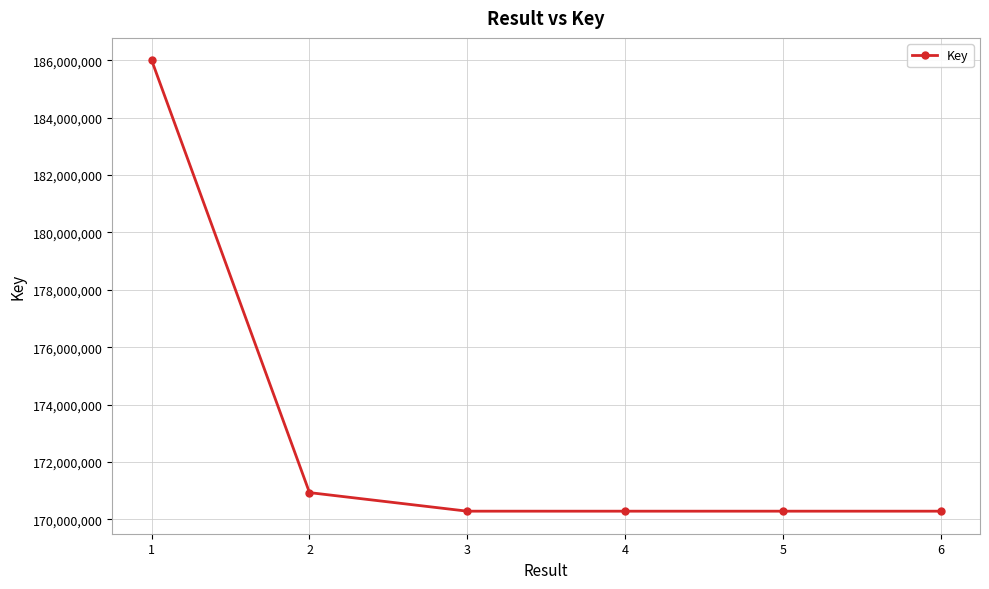

True or false: there are more than 1 points higher than both neighbors.

False